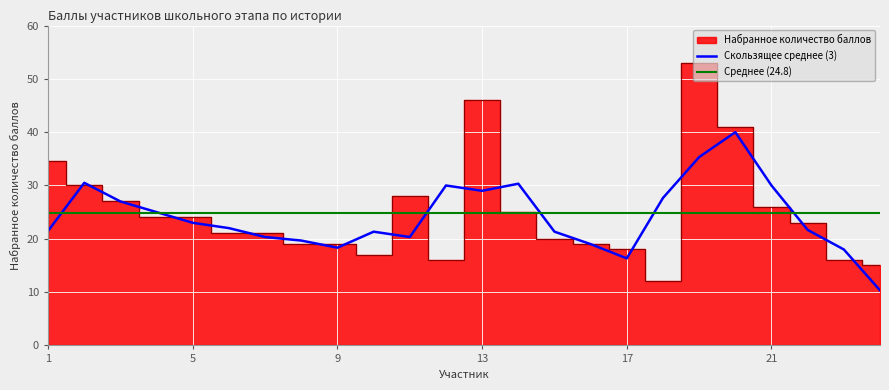

What is the sum of all values?

594.5